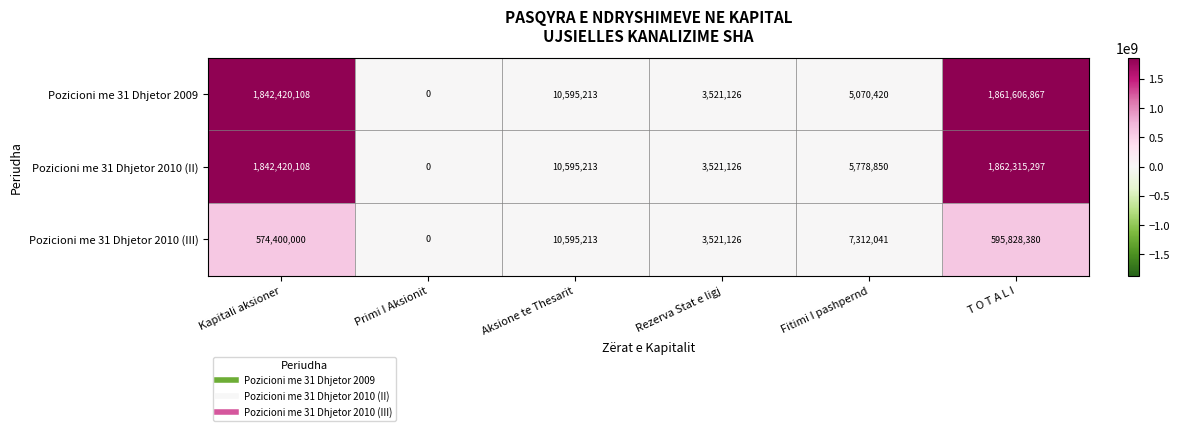

At how many categories does at least one series exceed 308318001?

2